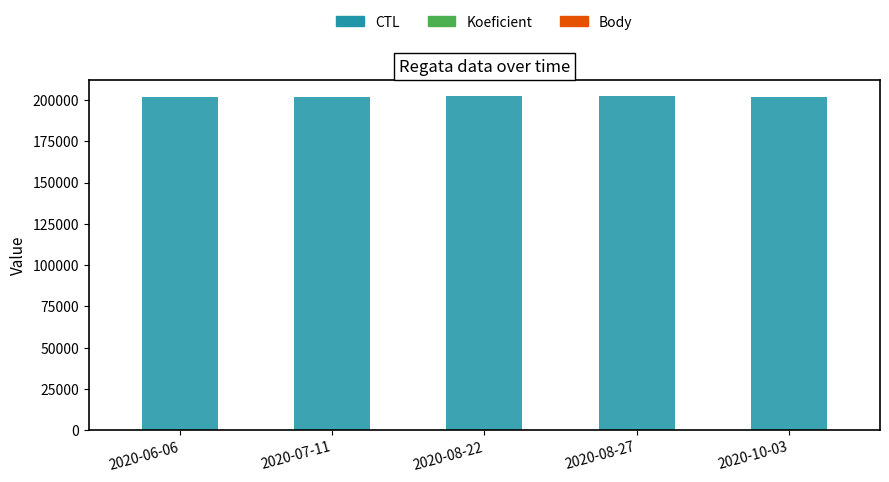

The value of CTL at 2020-10-03 is 201717. True or false?

True